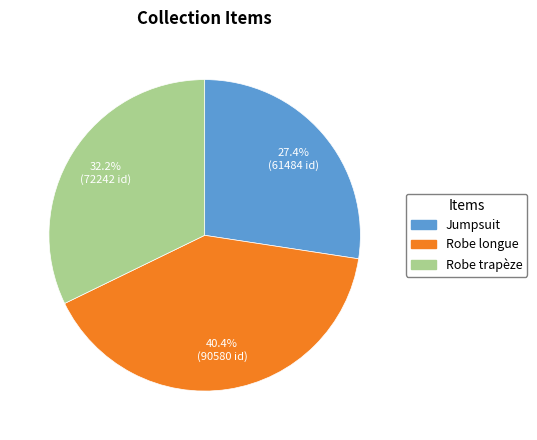

What is the ratio of the value at Robe trapèze to the value at Robe longue?

0.8